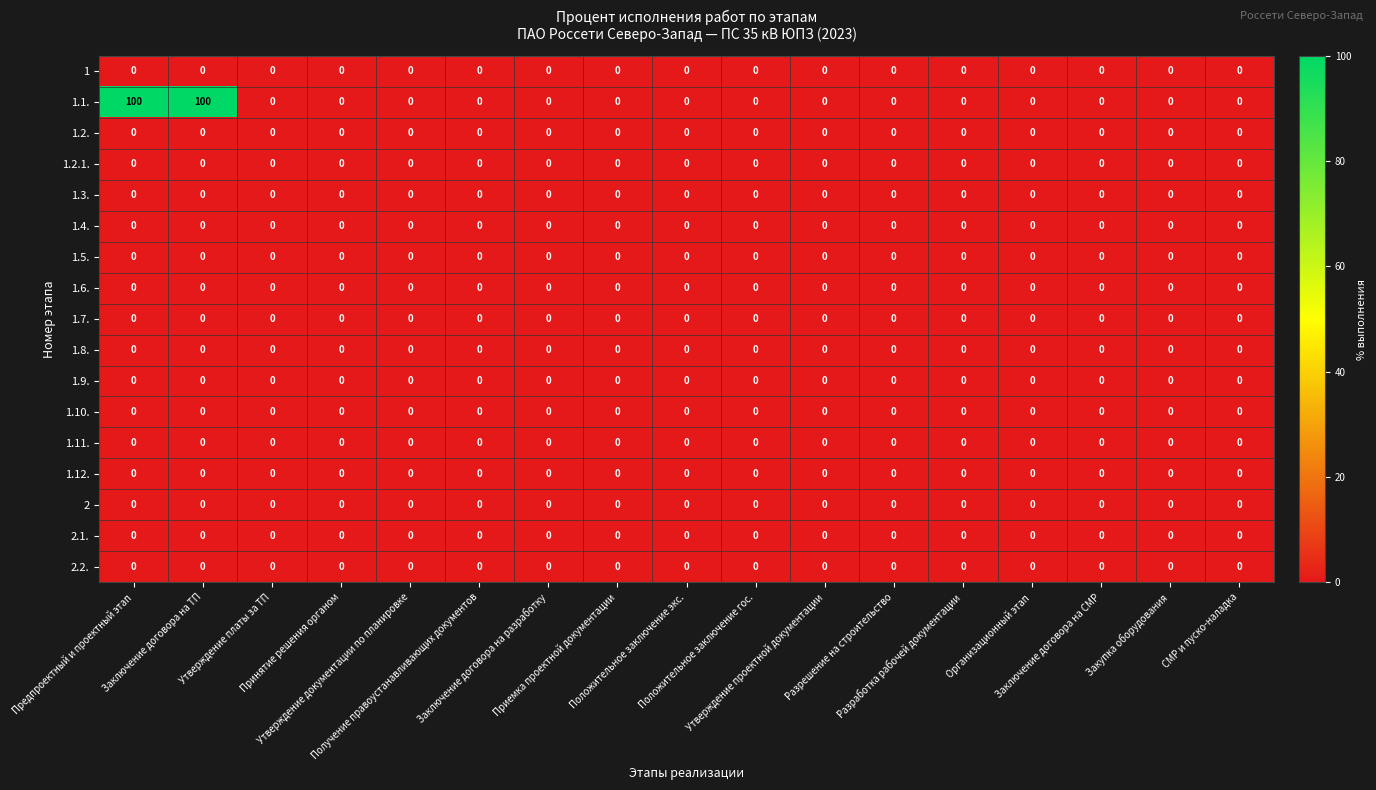

What is the difference between the maximum and minimum values in the 1.1. series?

100